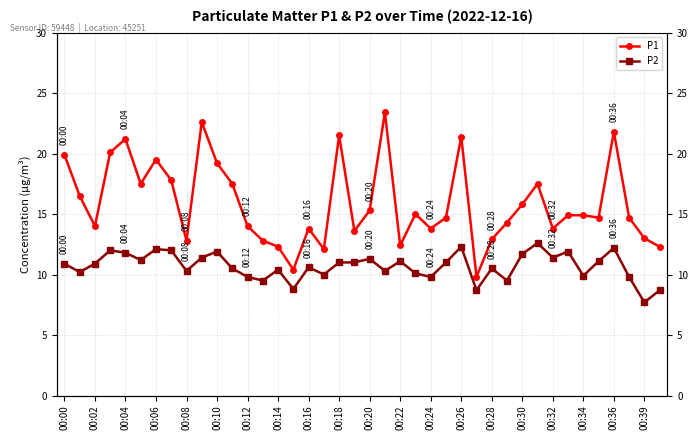

Does the chart display data point markers on the line(s)?

Yes